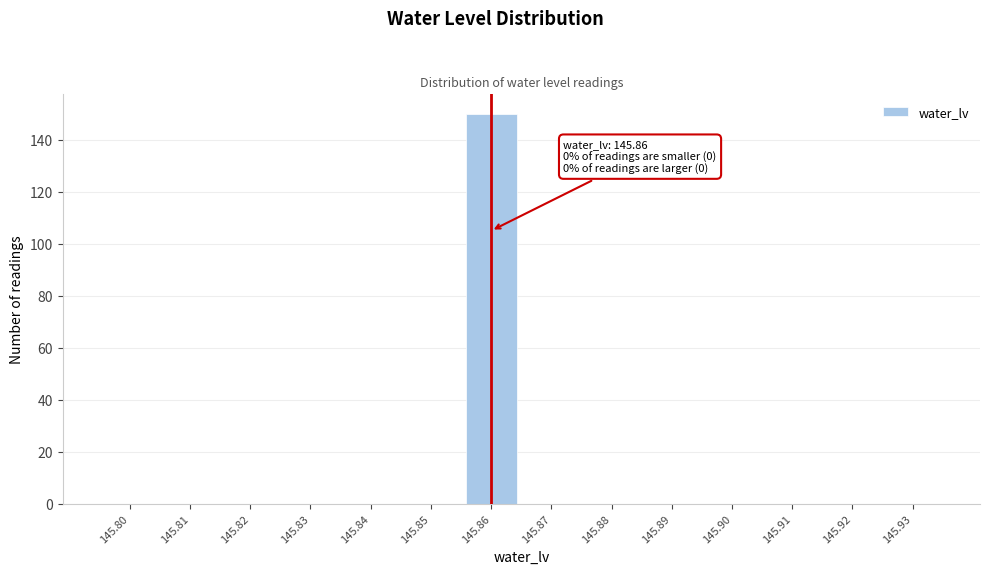

Reading left to right, what are all the values shown in this chart?

145.80=0	145.81=0	145.82=0	145.83=0	145.84=0	145.85=0	145.86=150	145.87=0	145.88=0	145.89=0	145.90=0	145.91=0	145.92=0	145.93=0